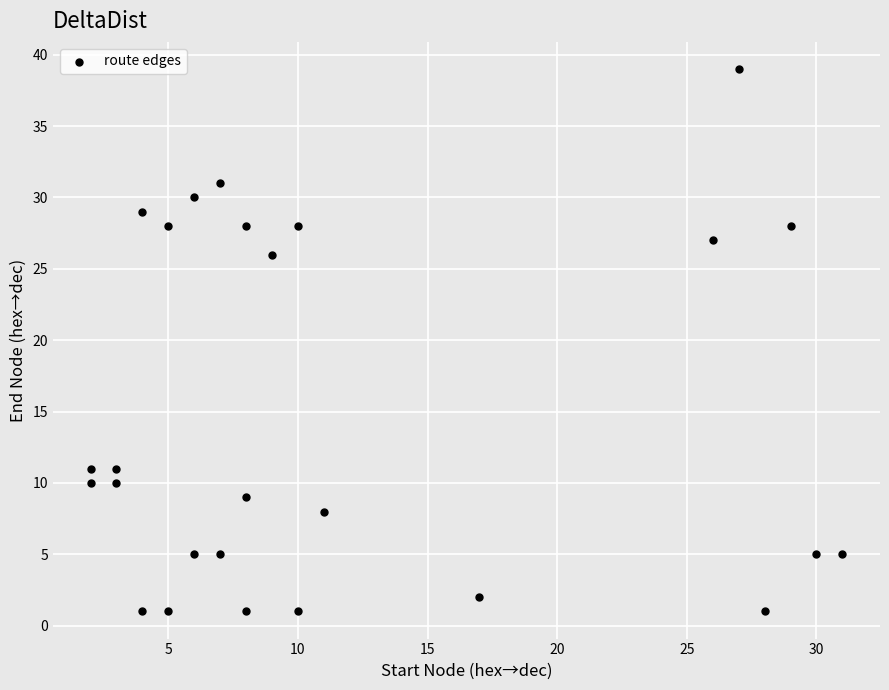

What Y value in the scatter plot is closest to 20?

26